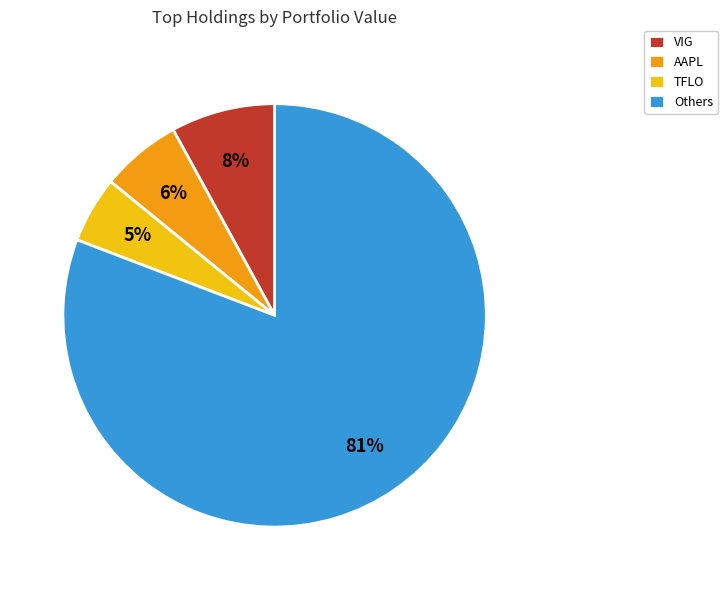

What percentage is the Others slice, to the nearest percent?

81%